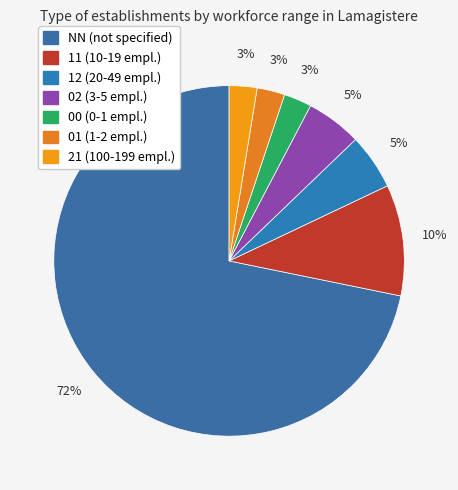

To the nearest percent, what is the difference between the 02 and NN slice percentages?

67%